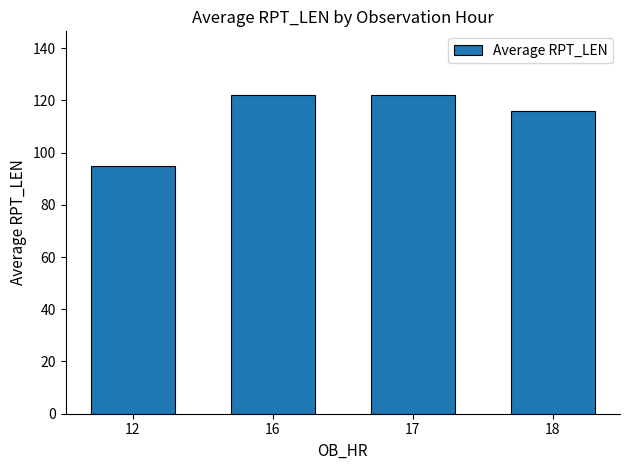

At which label is the value closest to 108?

18